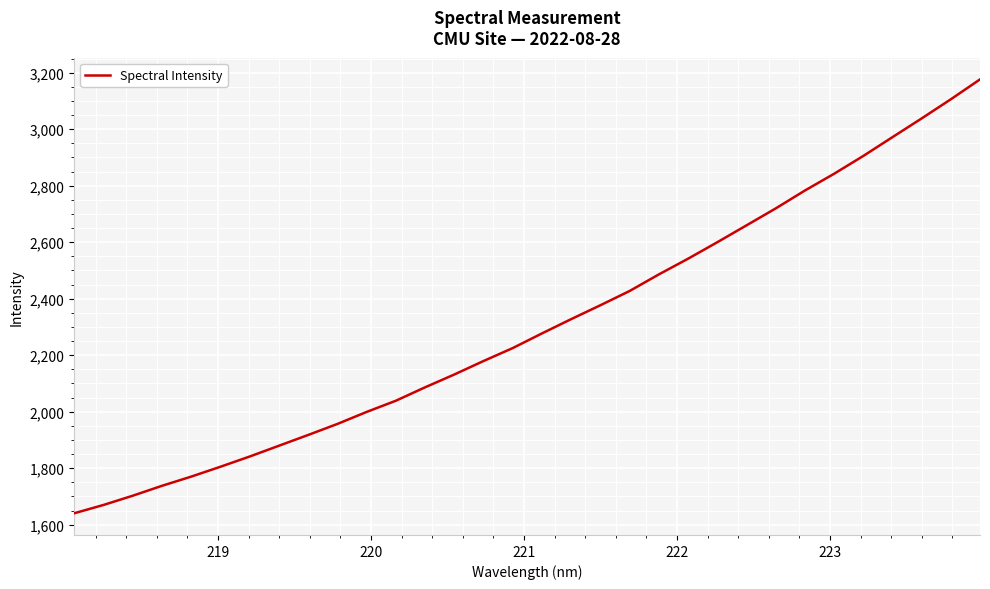

What is the greatest value displayed?

3176.3